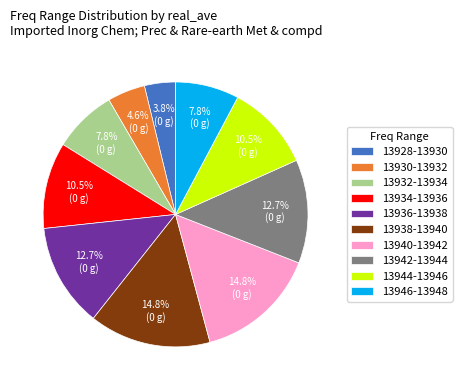

What percentage is the 13932-13934 slice, to the nearest percent?

8%